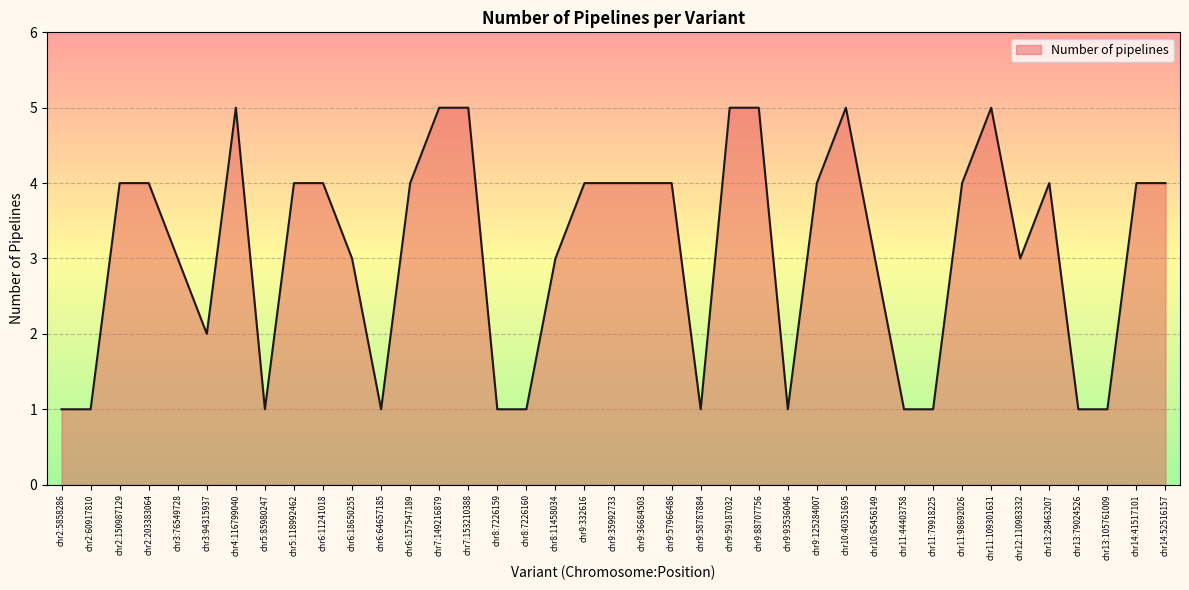

What is the difference between the second highest and second lowest values?

4